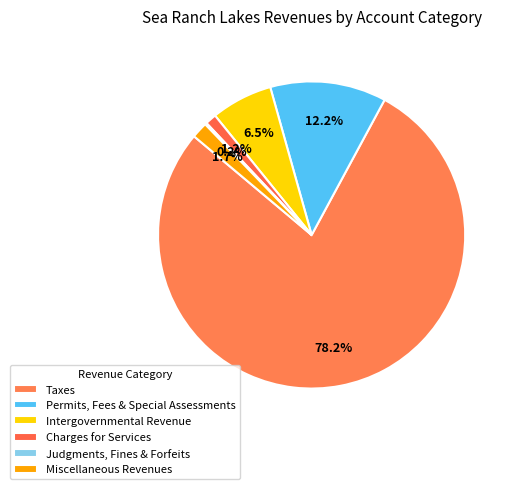

What percentage is the Taxes slice, to the nearest percent?

78%